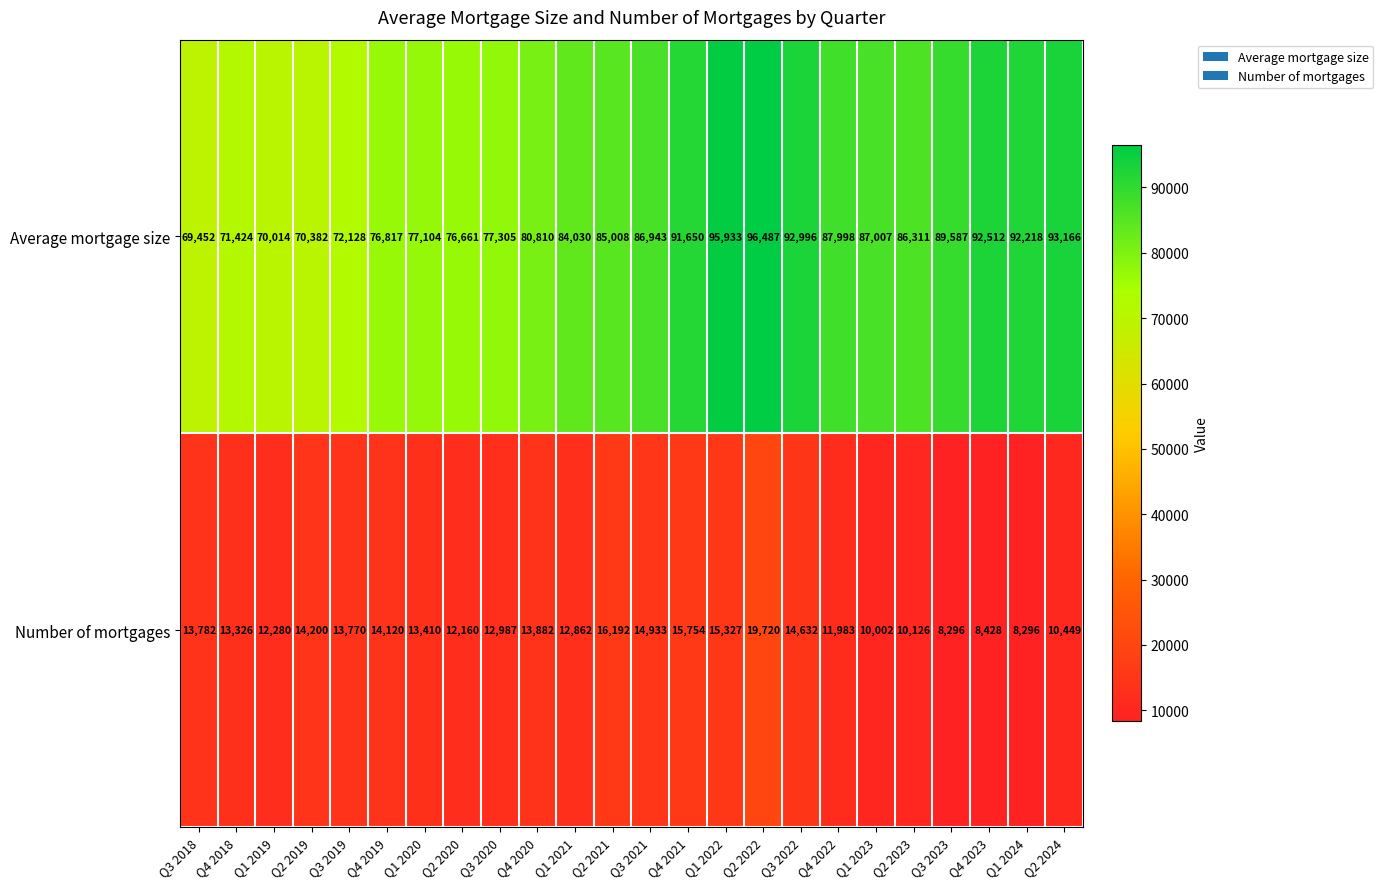

At which label does Average mortgage size first exceed 86311?

Q3 2021